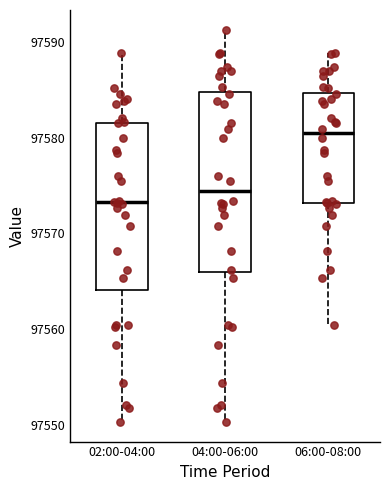

Reading left to right, transcribe this box plot: for each box, give where its median line is, the range the box spans, and where its two whiskers end, as read against the y-axis. The values are not printed on the chart, so give them approximately, as read against the axis.

02:00-04:00: median 97573, box 97564 to 97582, whiskers 97550 to 97589
04:00-06:00: median 97574, box 97566 to 97585, whiskers 97550 to 97591
06:00-08:00: median 97580, box 97573 to 97585, whiskers 97560 to 97589